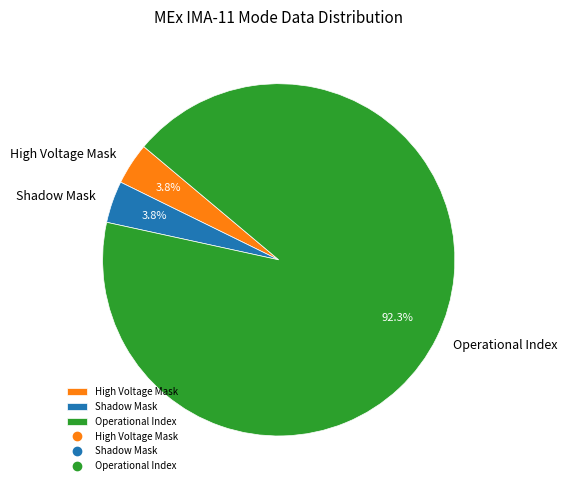

Do Shadow Mask and High Voltage Mask together represent more than half of the pie?

No